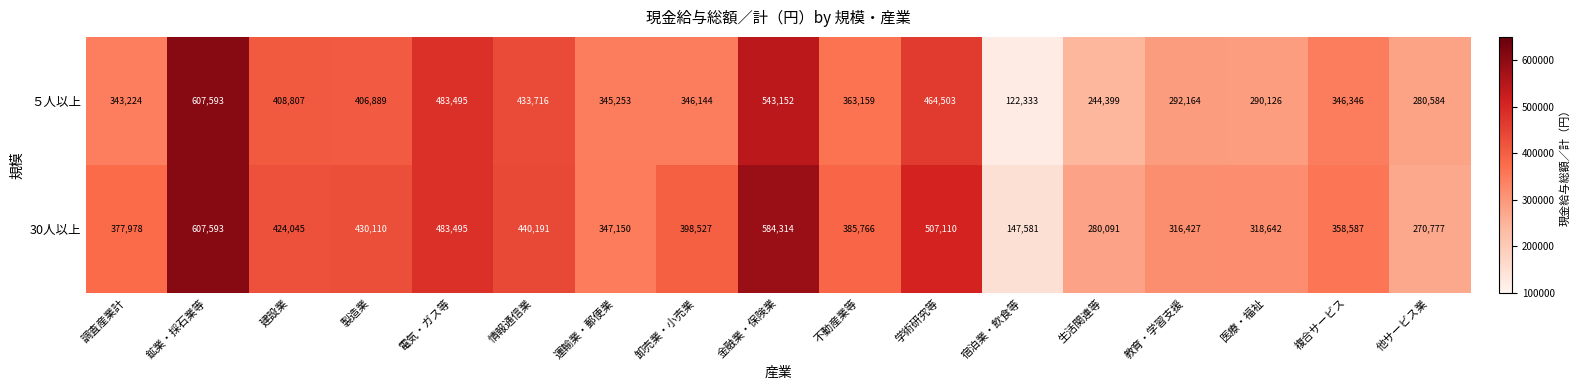

What is the greatest value displayed?

607593